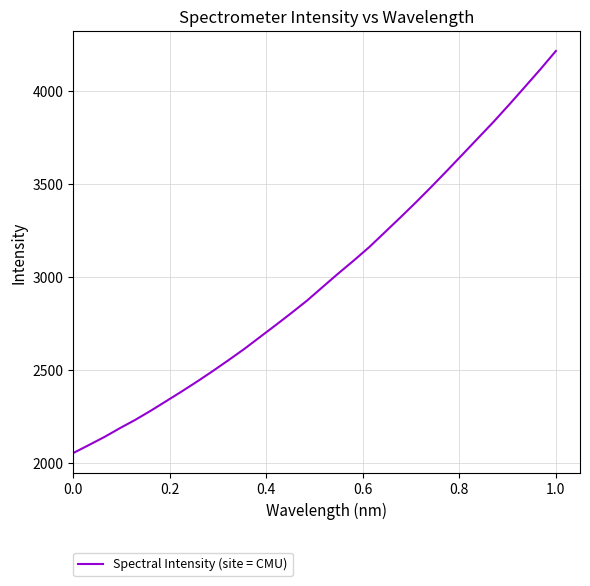

What is the smallest value displayed?

2051.7